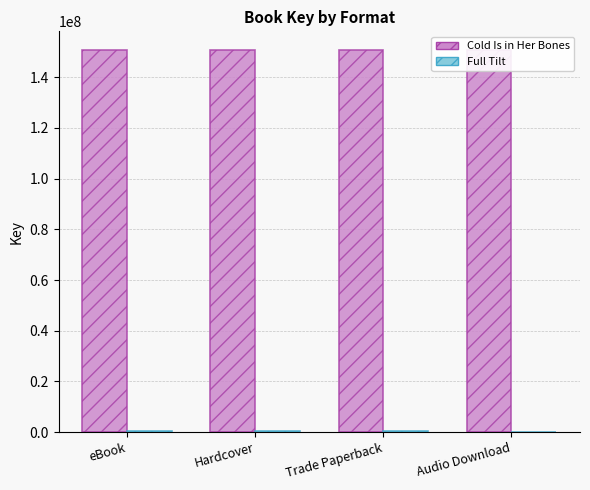

What position from the right is Audio Download?

1